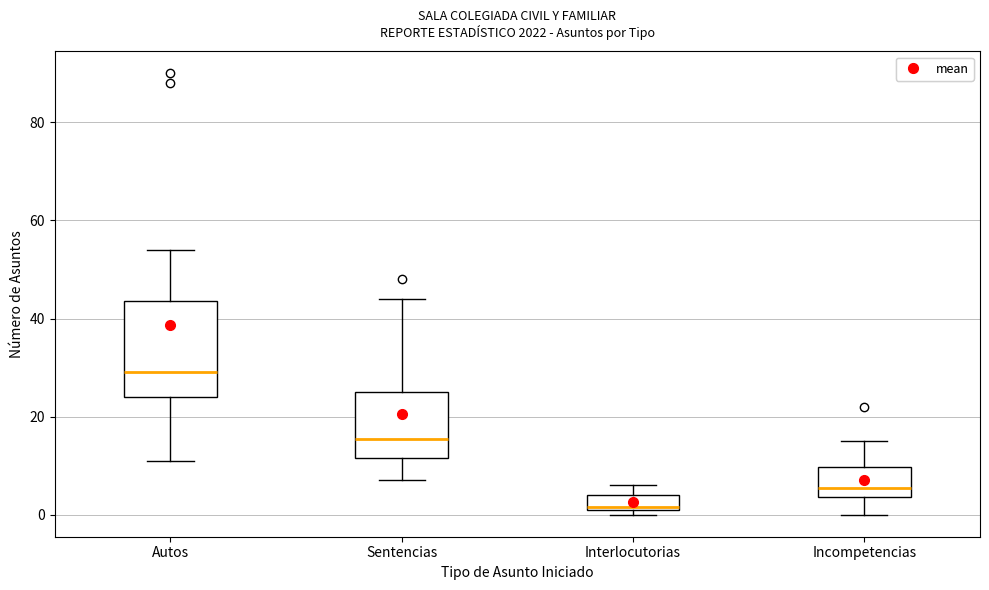

Which box has the highest median line?

Autos